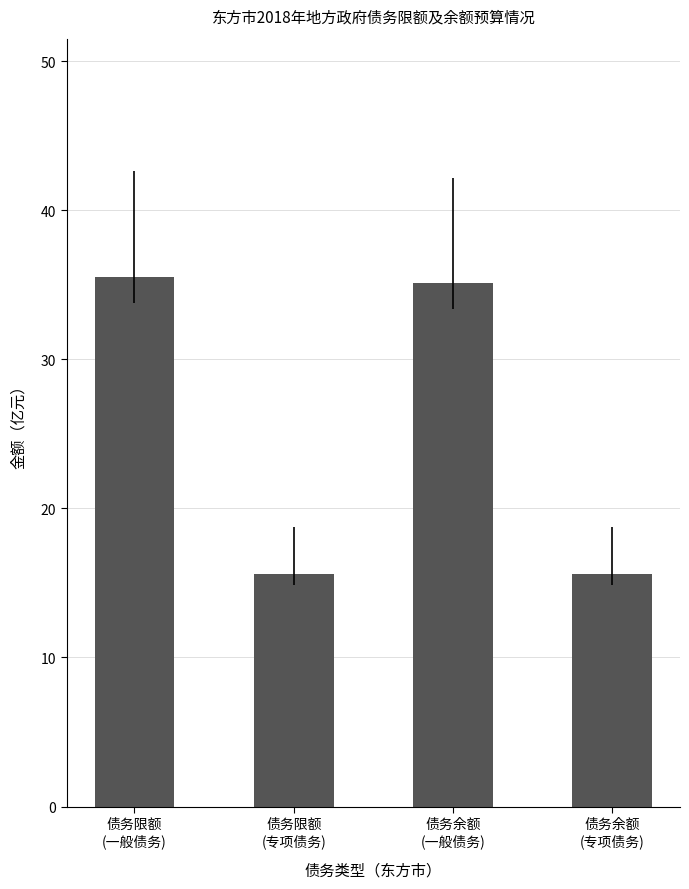

How many data points does each series have?

4